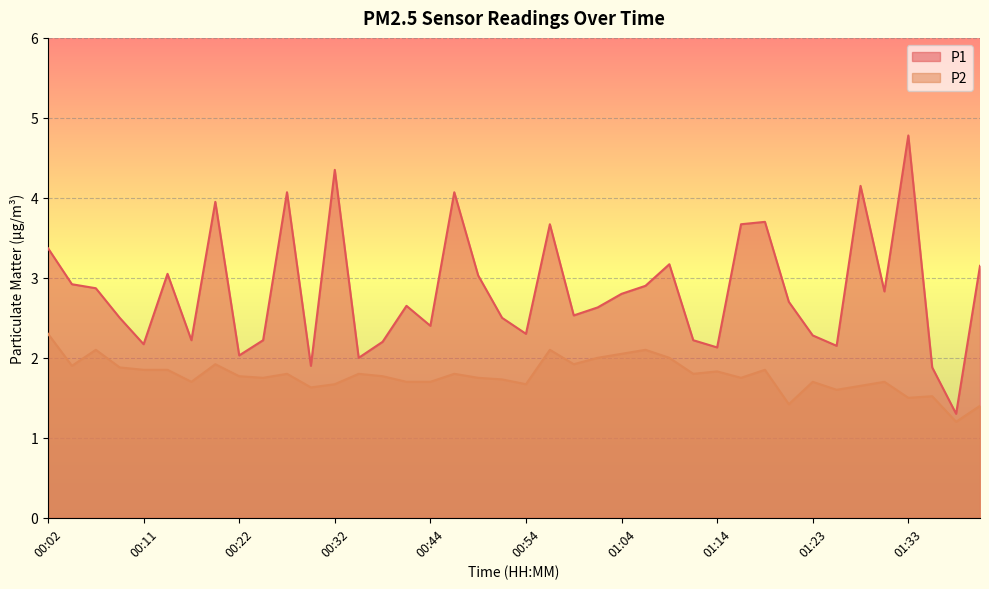

List the labels in order of P1 value, largest first.

01:33, 00:32, 01:28, 00:27, 00:46, 00:19, 01:19, 00:56, 01:16, 00:02, 01:08, 01:41, 00:14, 00:49, 00:04, 01:06, 00:07, 01:31, 01:04, 01:21, 00:41, 01:01, 00:59, 00:09, 00:51, 00:44, 00:54, 01:23, 00:17, 00:25, 01:11, 00:38, 00:11, 01:26, 01:14, 00:22, 00:36, 00:30, 01:36, 01:38